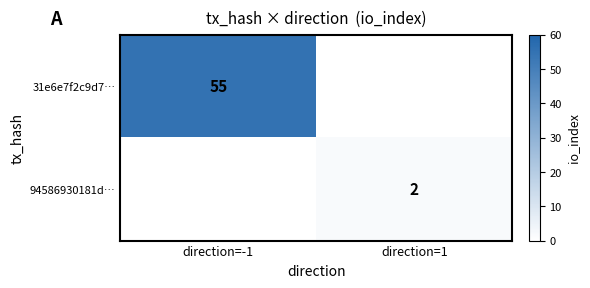

The 31e6e7f2c9d7… series shows 25 at direction=-1. True or false?

False